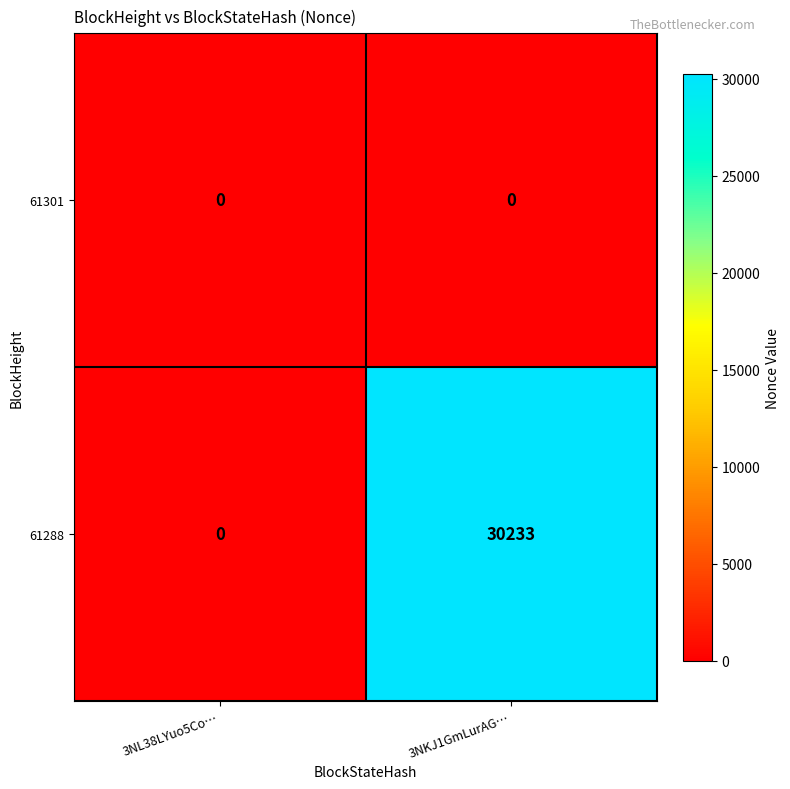

What is the total value across all series at 3NKJ1GmLurAG…?

30233